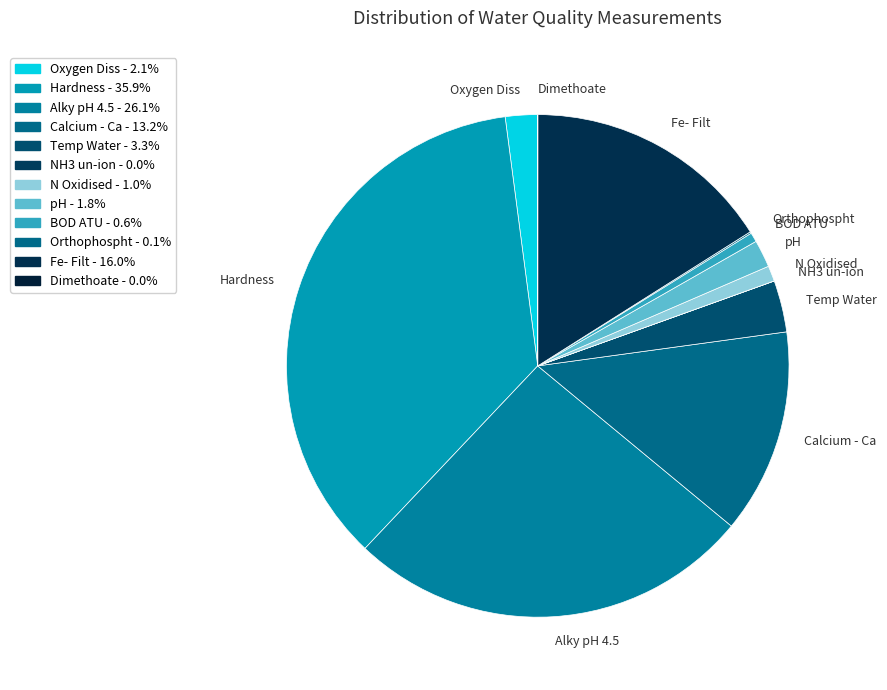

Which has a higher value, pH or Calcium - Ca?

Calcium - Ca